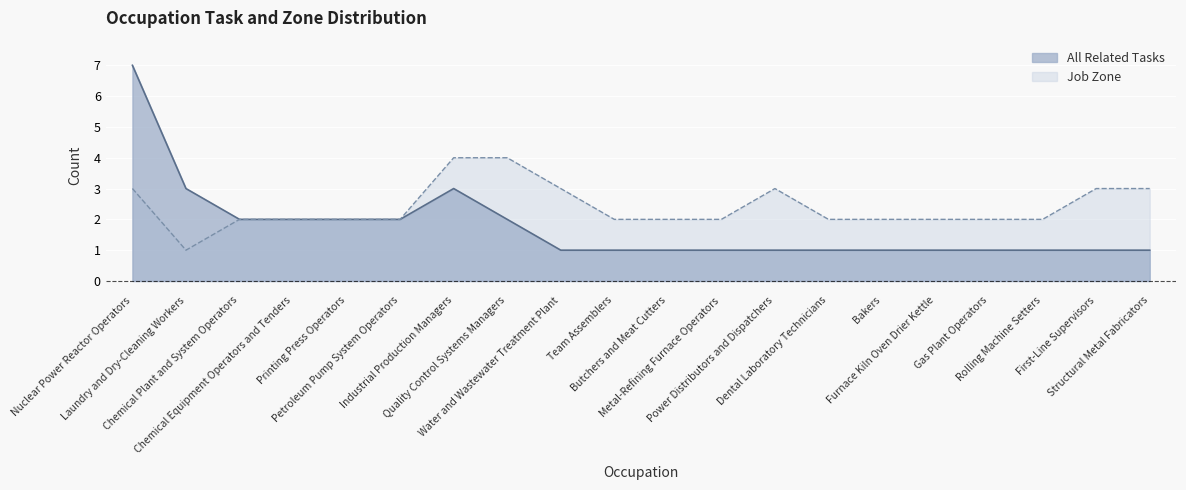

Which series has the largest range (max minus min)?

All Related Tasks